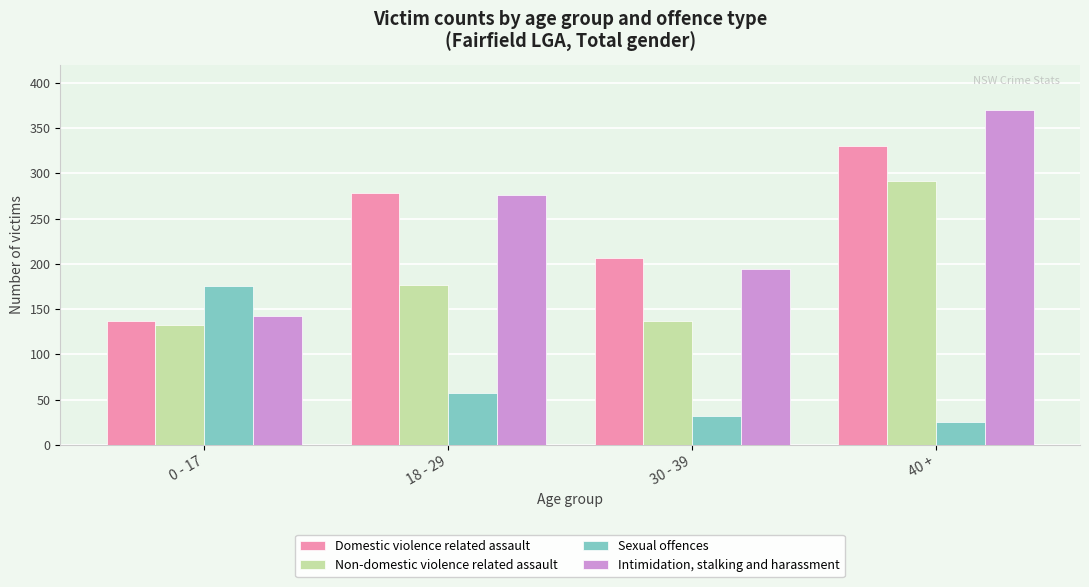

How many data points in Sexual offences are less than 57?

2